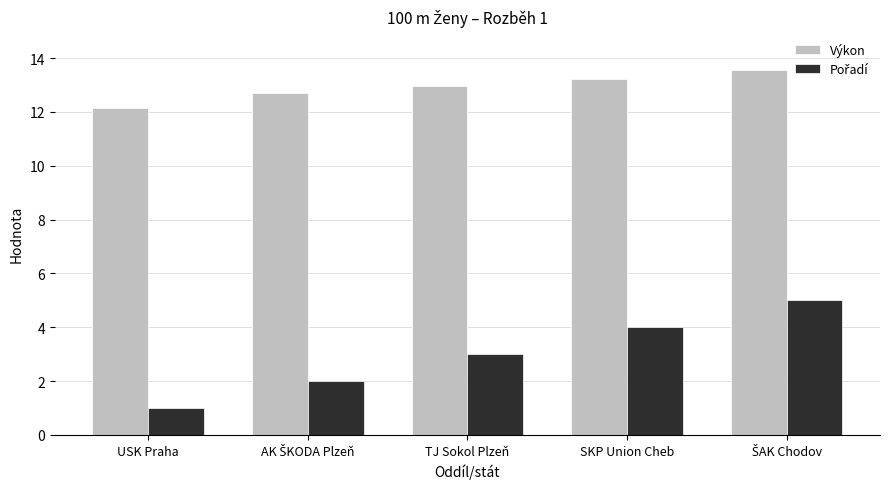

Count the number of data series in this chart.

2